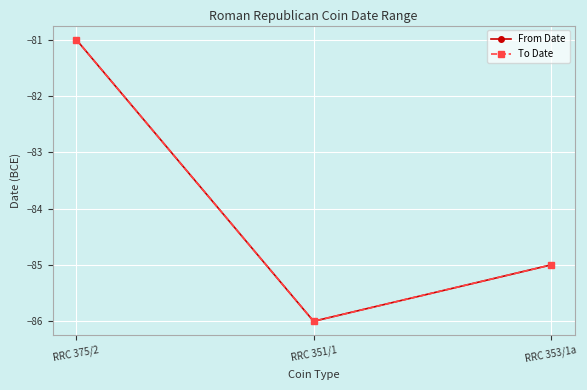

Is this an area chart (filled region under the line)?

No